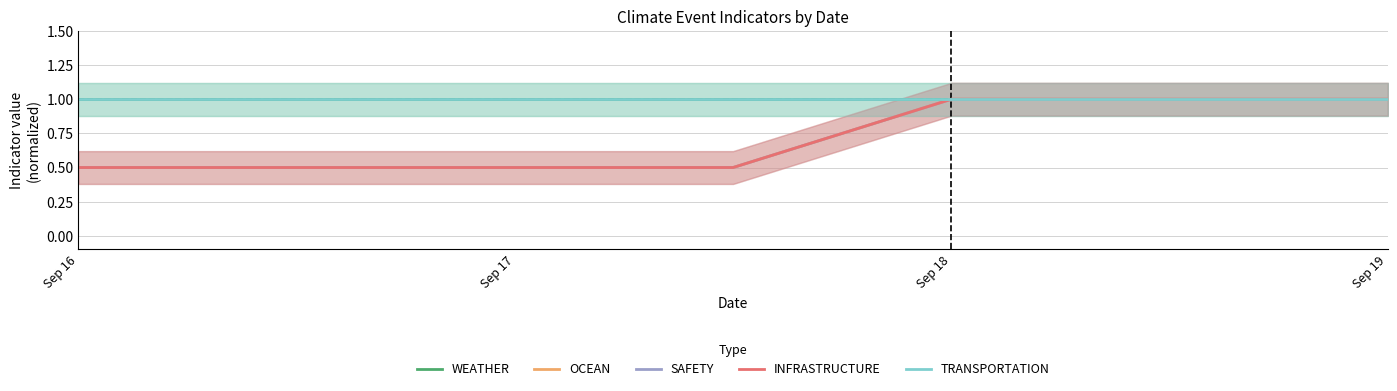

At how many categories does at least one series exceed 0?

5